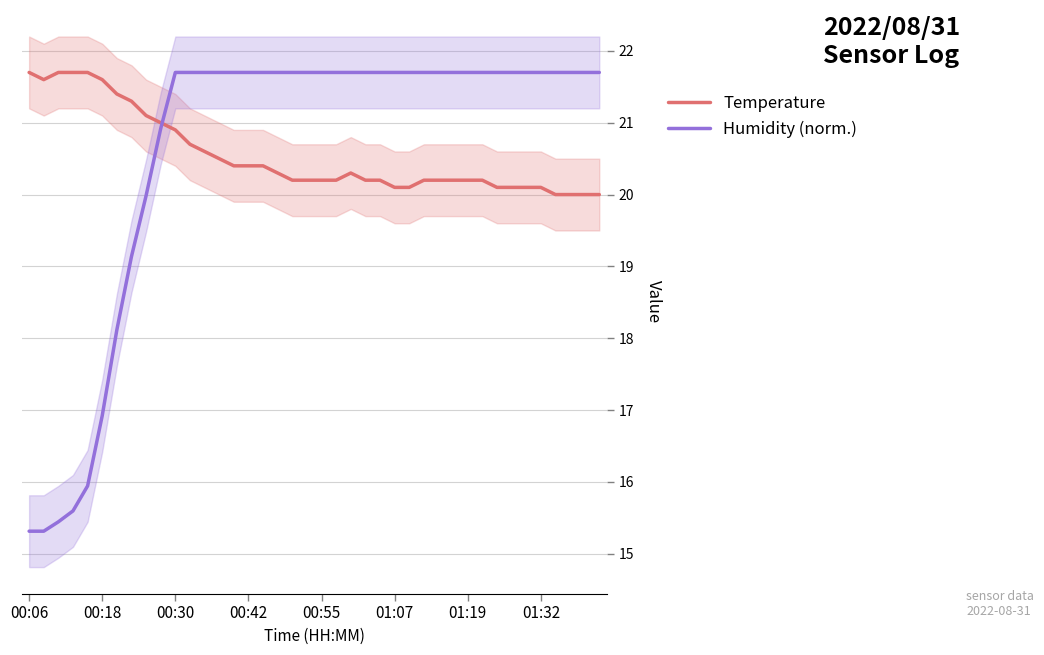

Is it true that Humidity (norm.) equals 21.7 at 18?

True